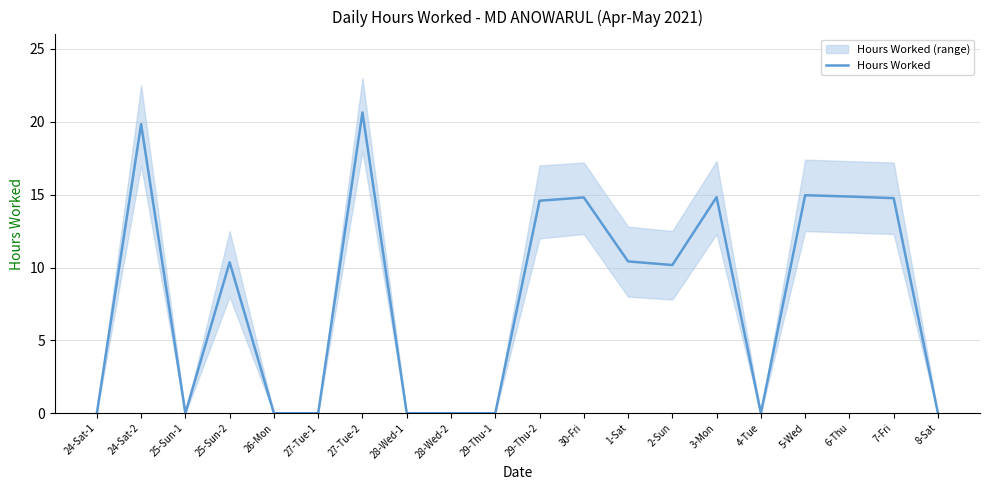

Count the number of categories in the chart.

20